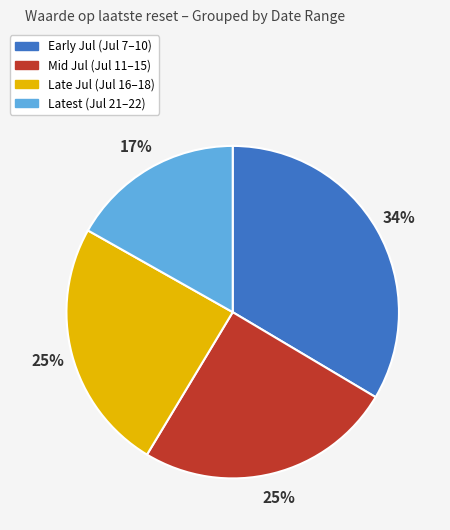

To the nearest percent, what is the difference between the largest and smallest slice percentages?

17%